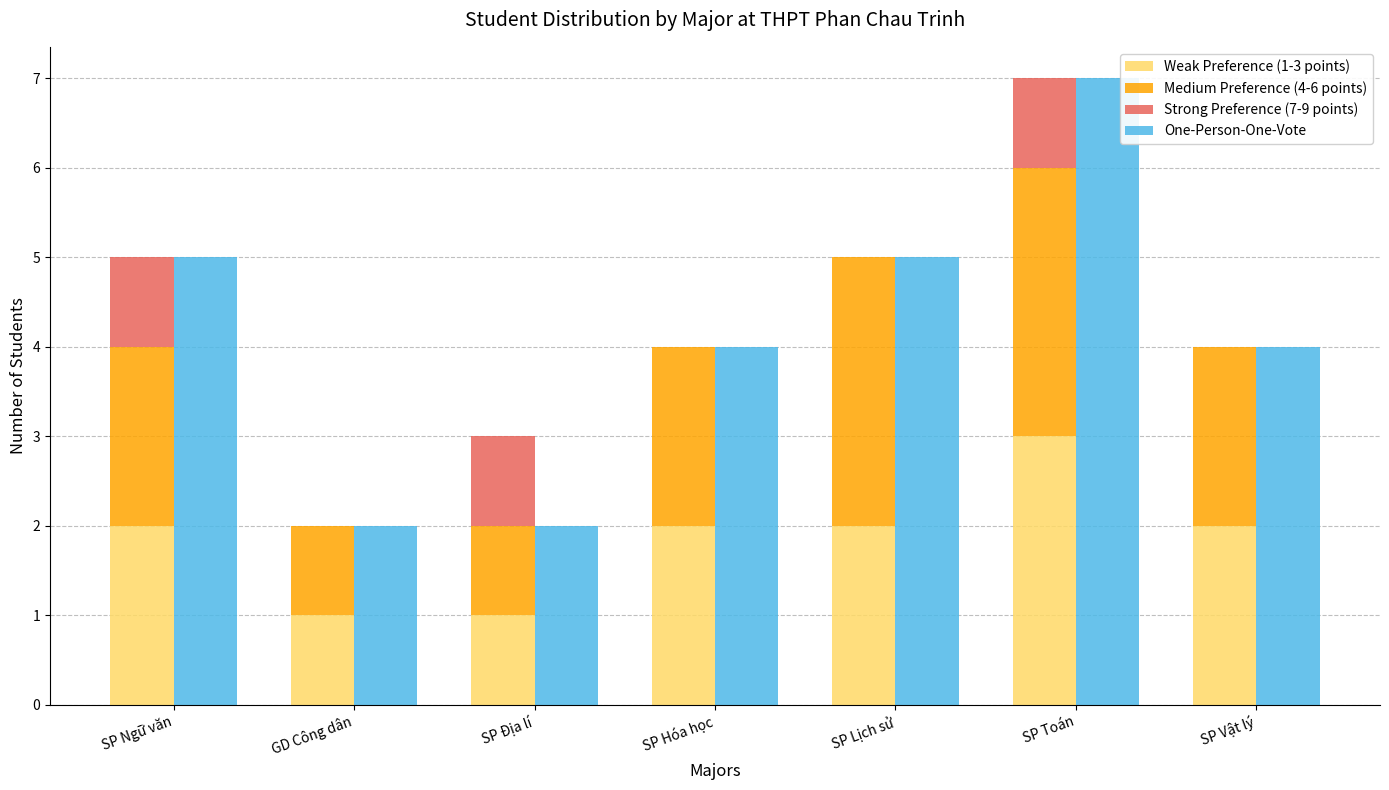

At how many categories does at least one series exceed 4?

3